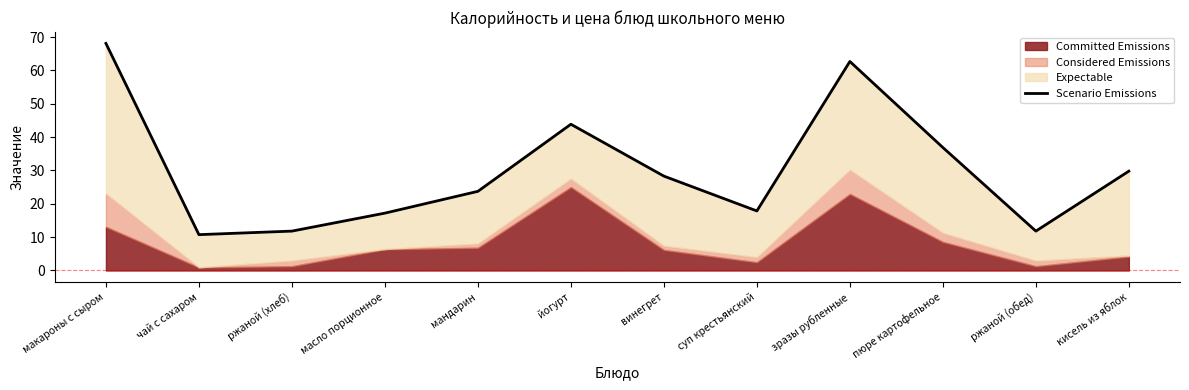

What is the difference between the values at кисель из яблок and мандарин?

6.0